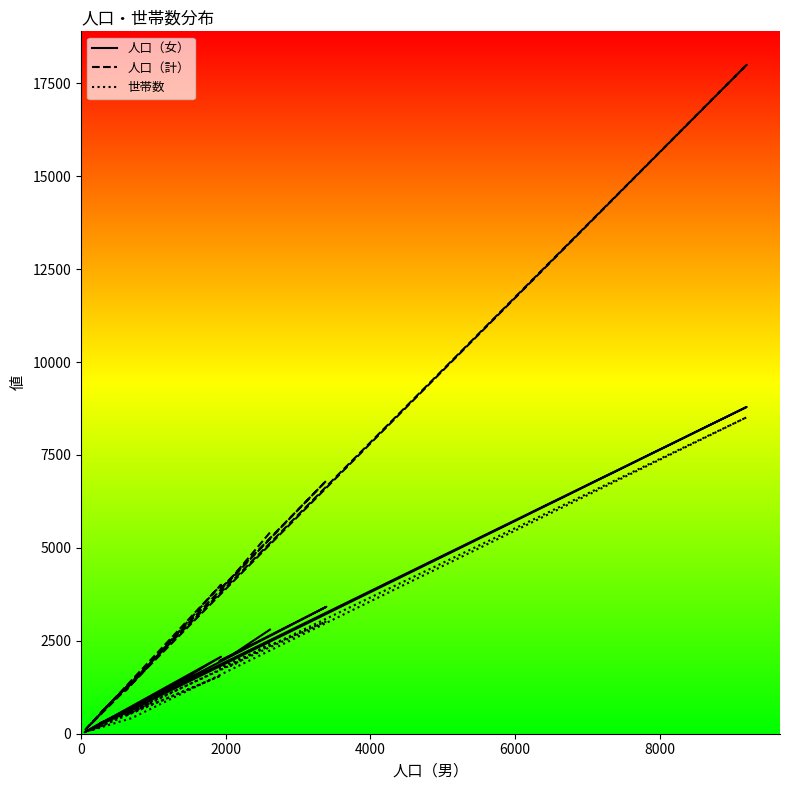

Is the value of 人口（計） at 6 greater than the value of 世帯数 at 8?

Yes